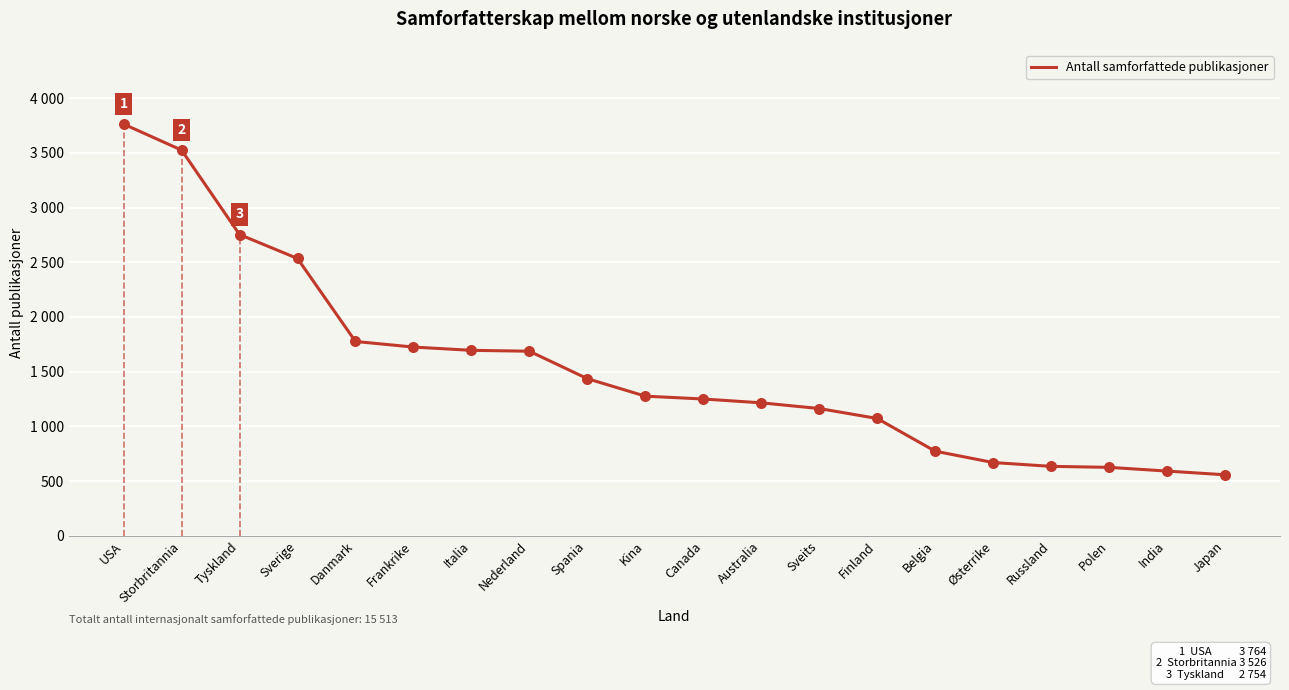

What is the ratio of the value at India to the value at Australia?

0.5